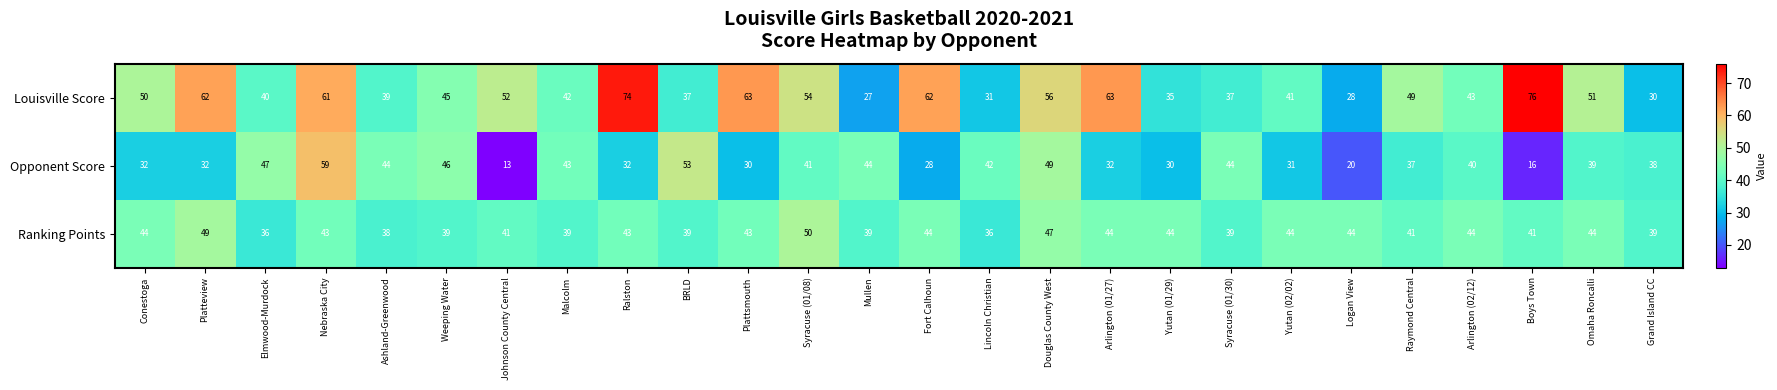

What is the sum of all Louisville Score values?

1248